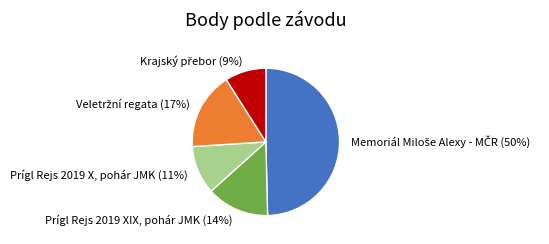

Approximately how many times larger is the value at Prígl Rejs 2019 X, pohár JMK compared to Prígl Rejs 2019 XIX, pohár JMK?

0.8